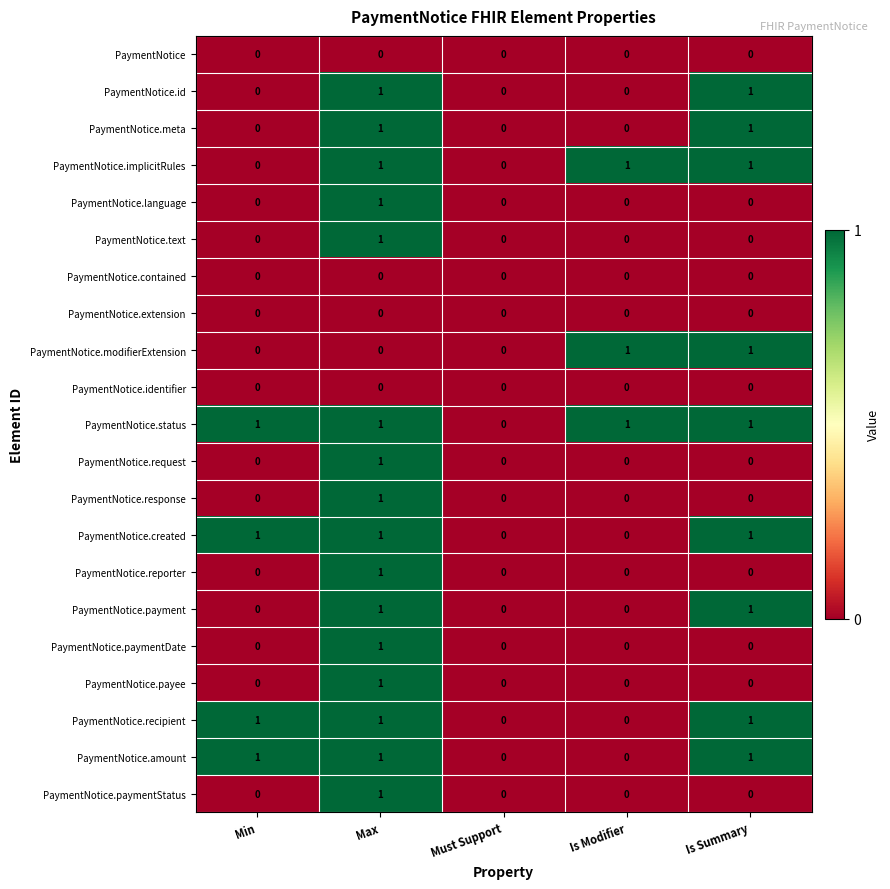

How many PaymentNotice.status values are between 1 and 2?

4